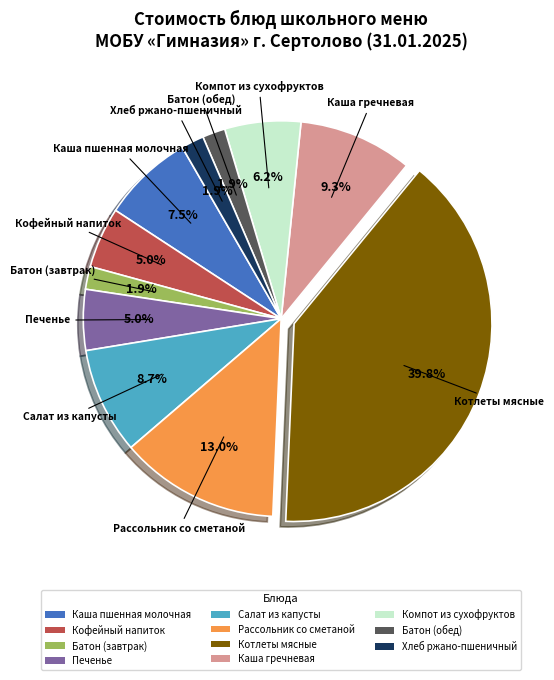

To the nearest percent, what is the difference between the largest and smallest slice percentages?

38%